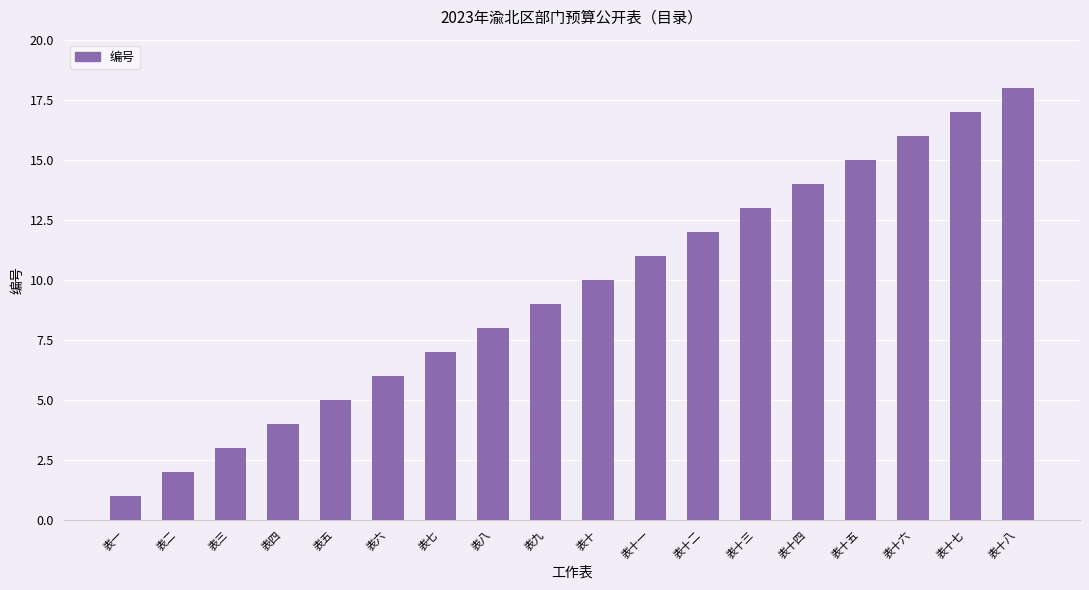

What is the label of the 8th bar from the right?

表十一